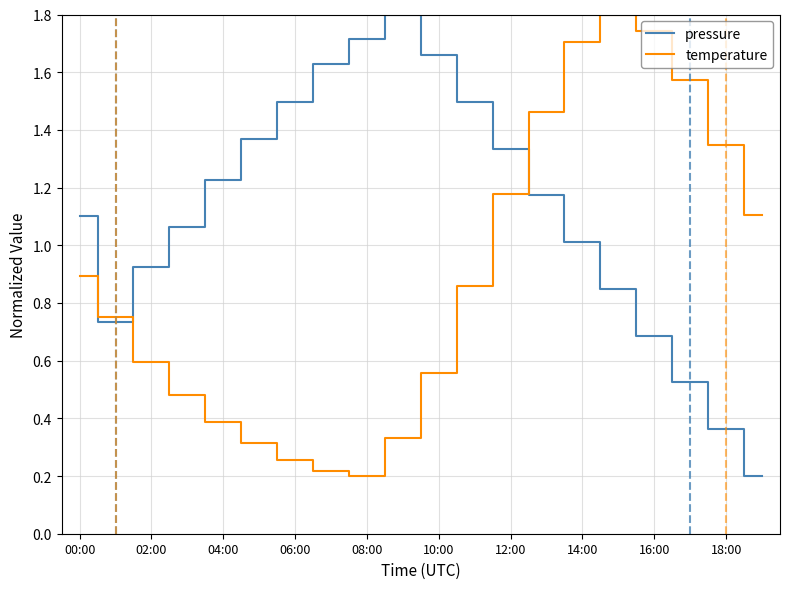

True or false: pressure and temperature intersect in this chart.

True